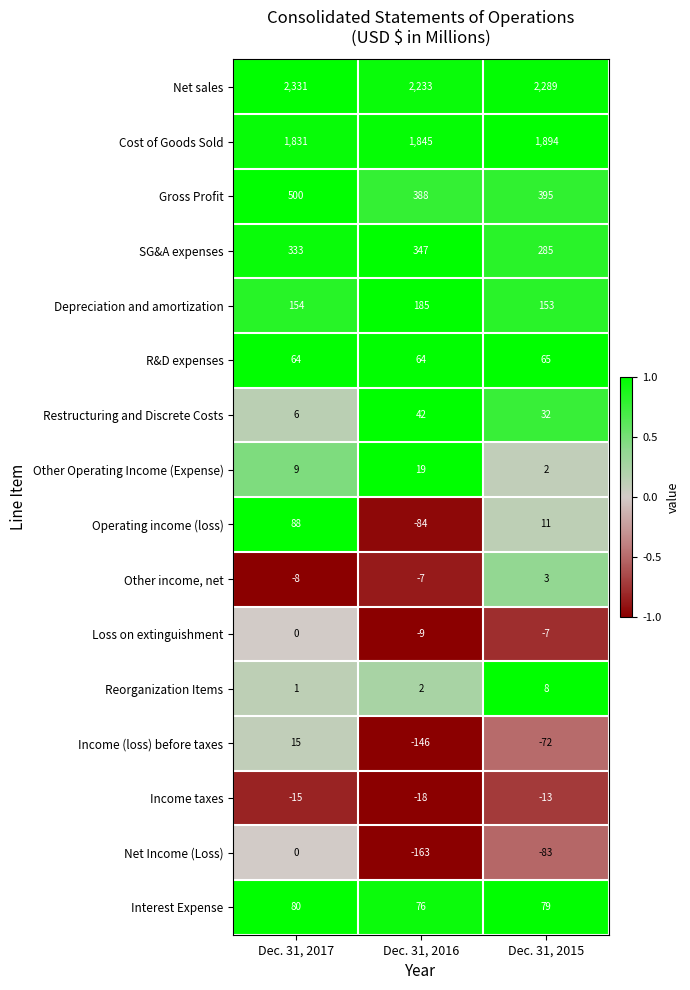

At which label is Other income, net closest to -2?

Dec. 31, 2016